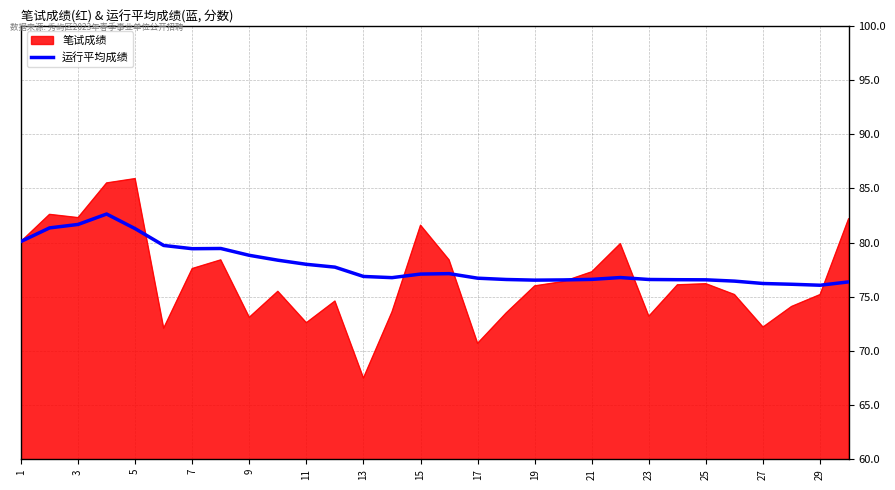

Which series has the largest range (max minus min)?

笔试成绩